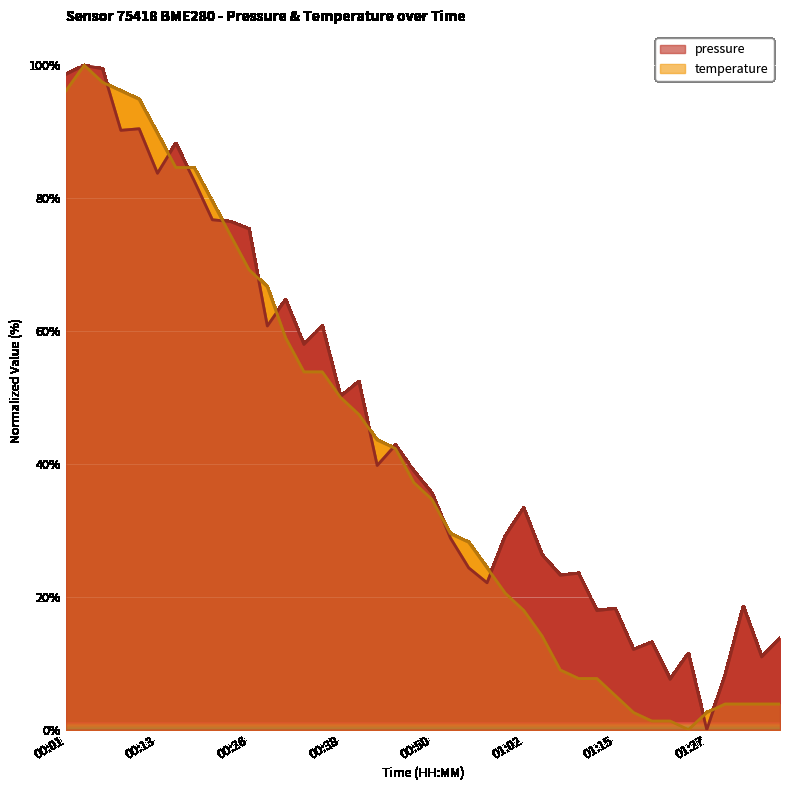

How many interior local valleys does the temperature series have?

1